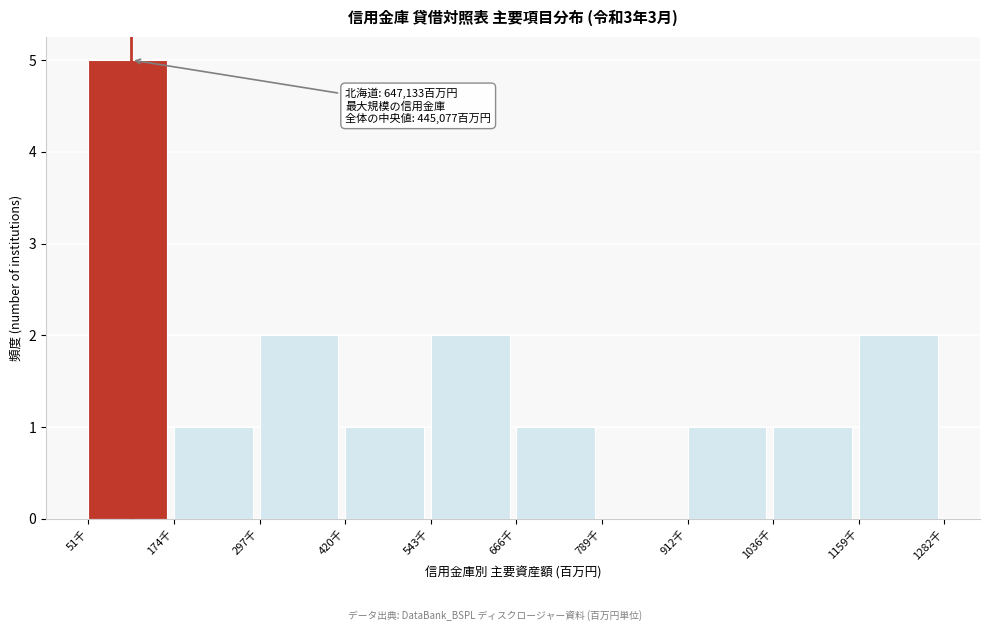

Reading left to right, what are all the values shown in this chart?

51千=5	174千=1	297千=2	420千=1	543千=2	666千=1	789千=0	912千=1	1036千=1	1159千=2